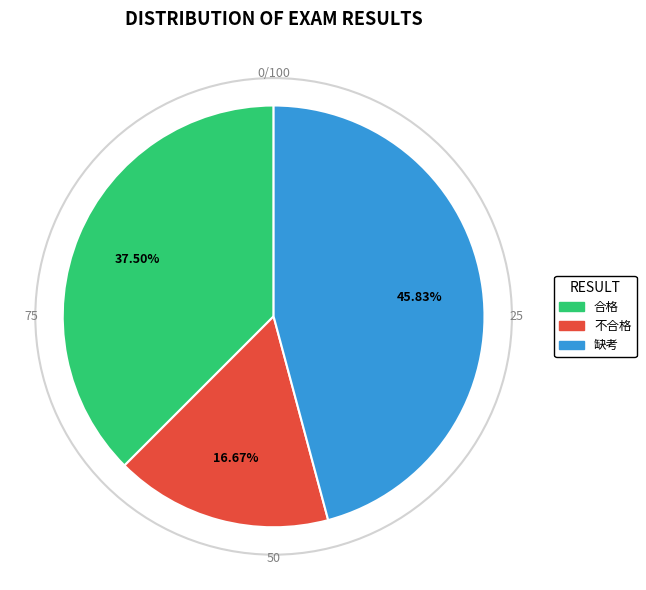

Do 缺考 and 合格 together represent more than half of the pie?

Yes